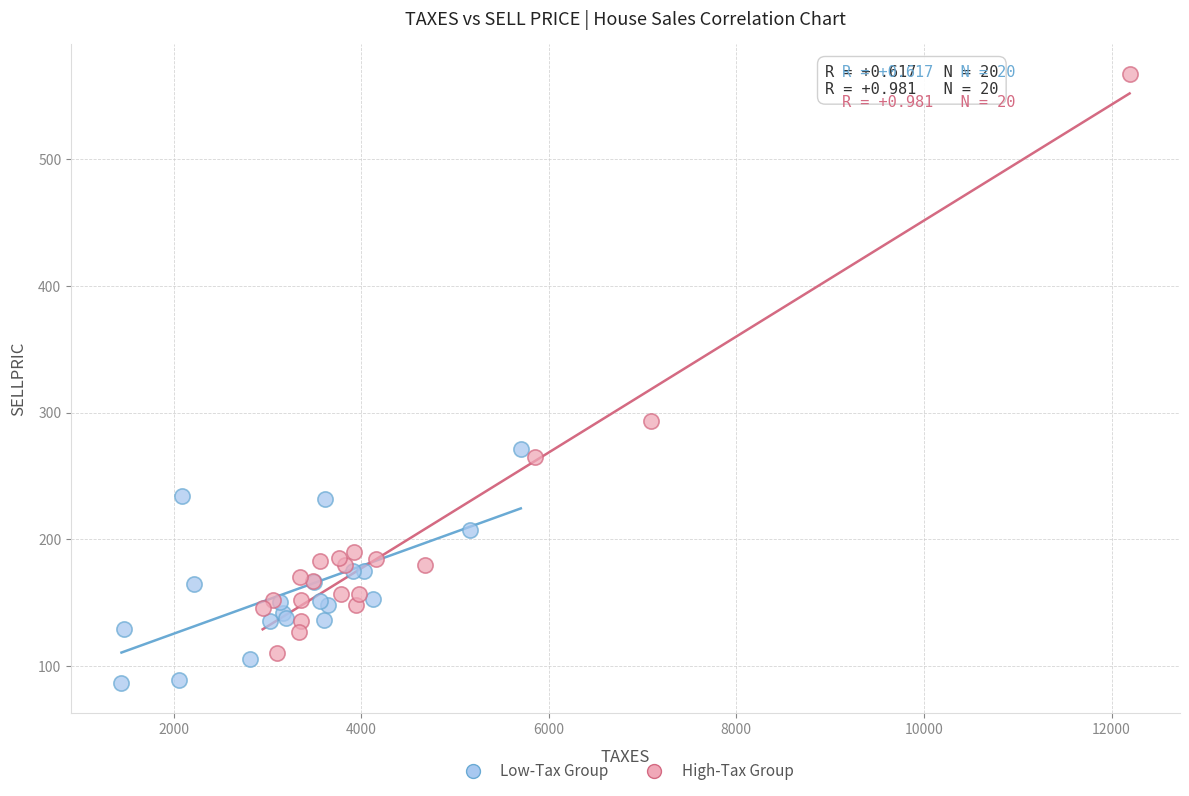

Which series reaches the minimum Y coordinate?

Low-Tax Group